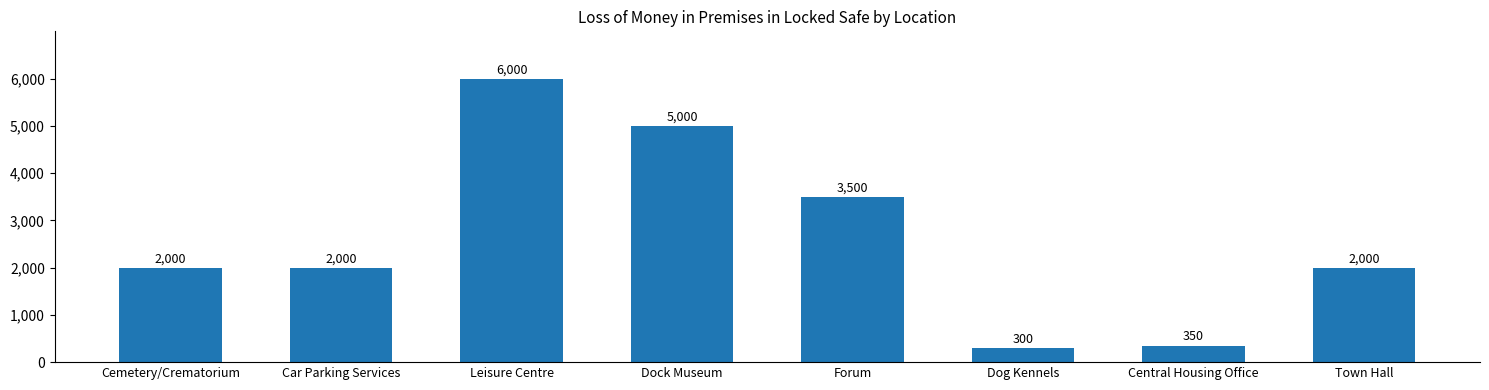

The value at Dock Museum is 5000. True or false?

True